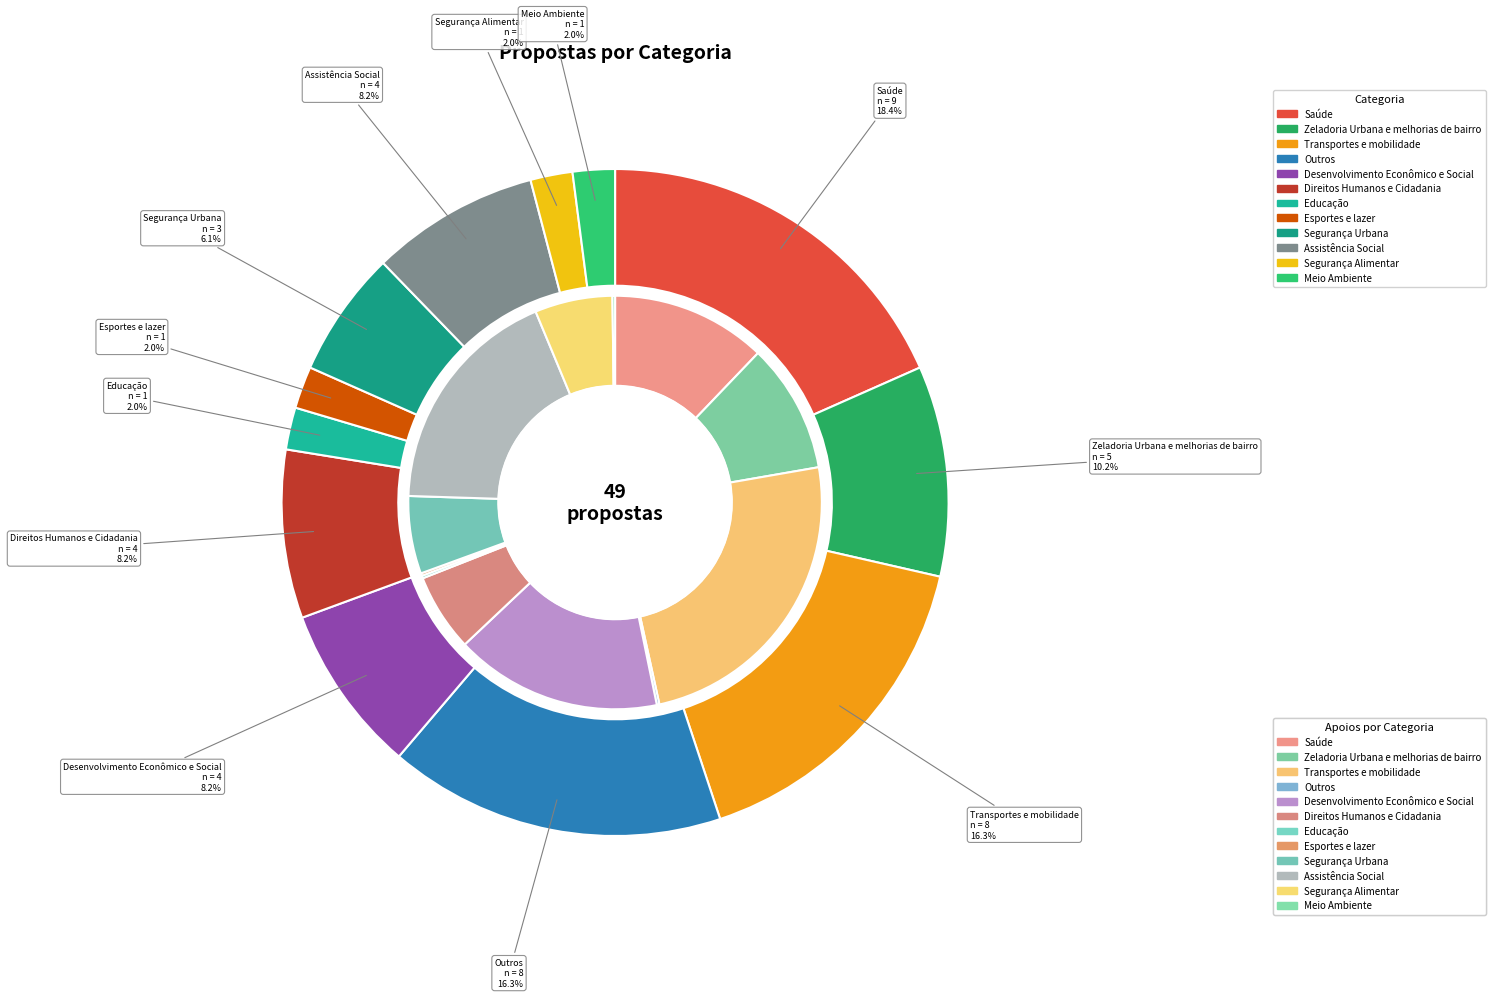

Is it true that Zeladoria Urbana e melhorias de bairro is 10% of the pie?

True